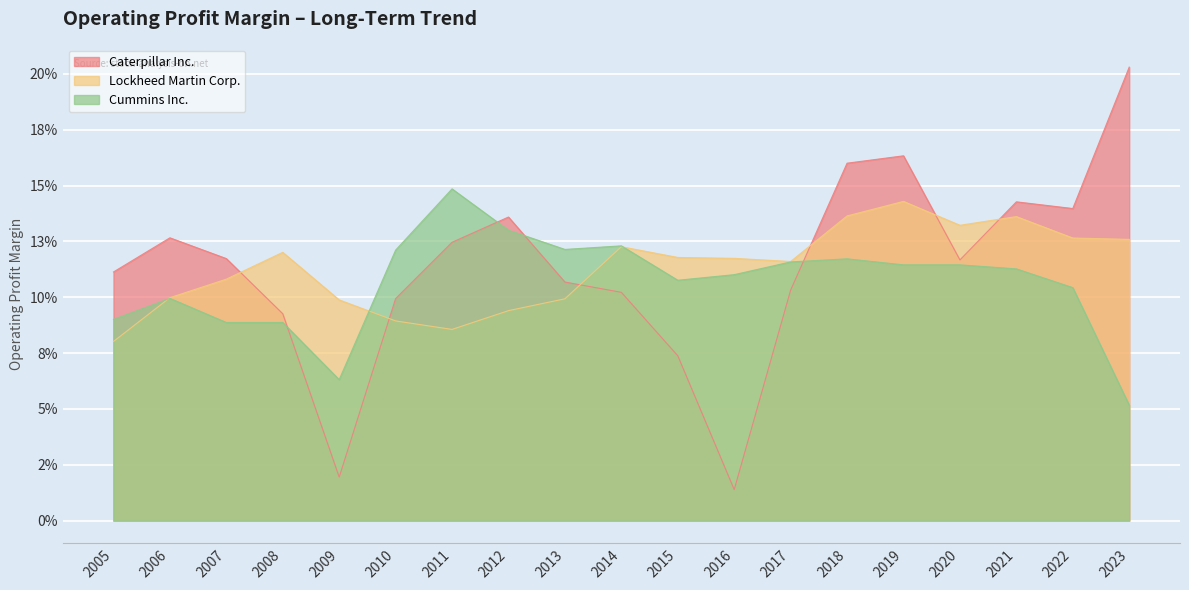

Between 2006 and 2005, which is larger?

2006